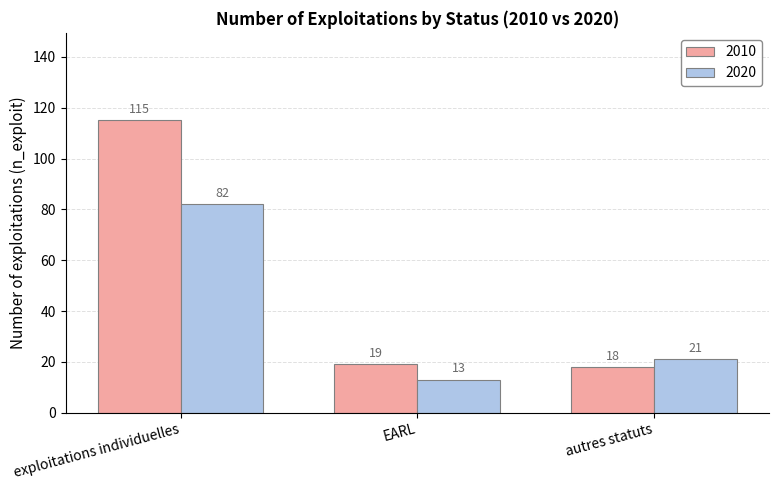

Where does the 2010 series first go above 19?

exploitations individuelles